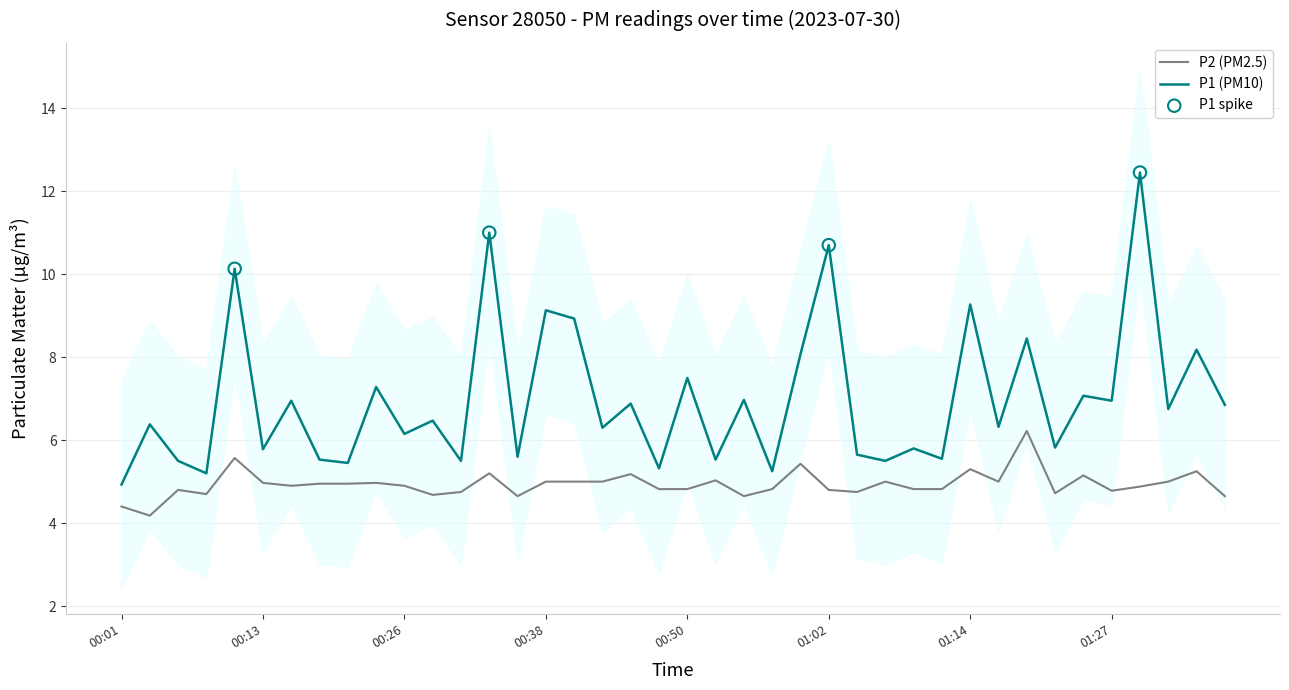

The value of P2 (PM2.5) at 00:50 is 7.7. True or false?

False